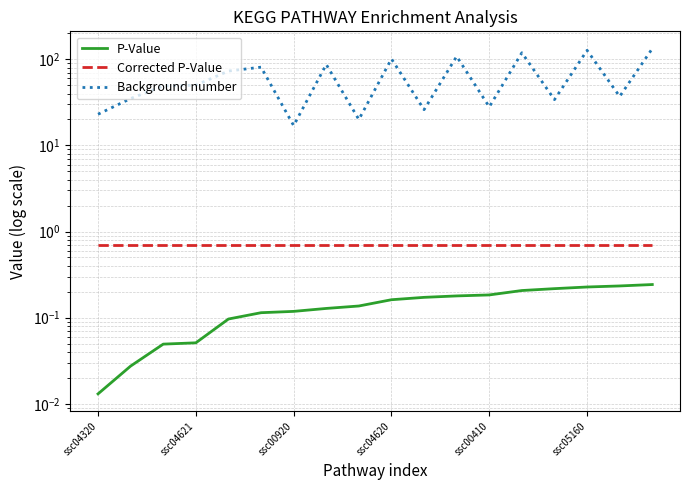

Count the number of data series in this chart.

3